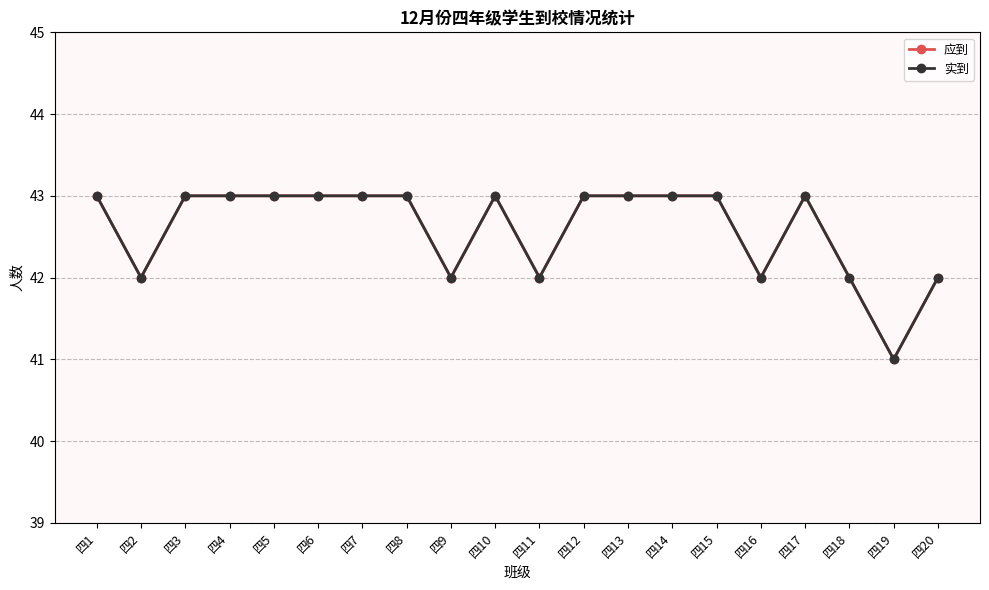

Between 四3 and 四18, which is larger?

四3